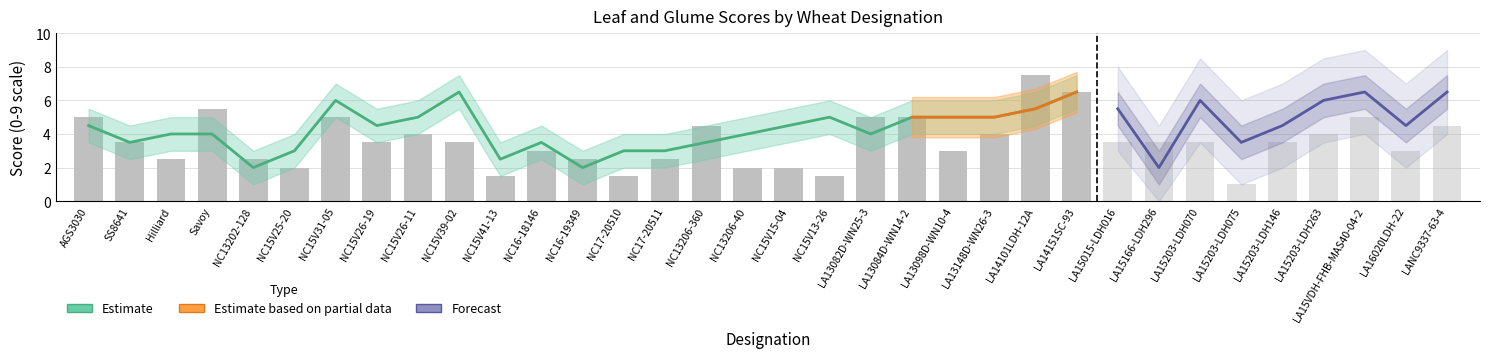

What value does the Leaves series have at NC13206-360?

3.5